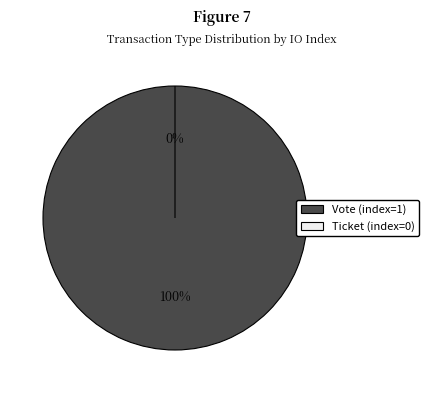

To the nearest percent, what is the difference between the Vote and Ticket slice percentages?

100%